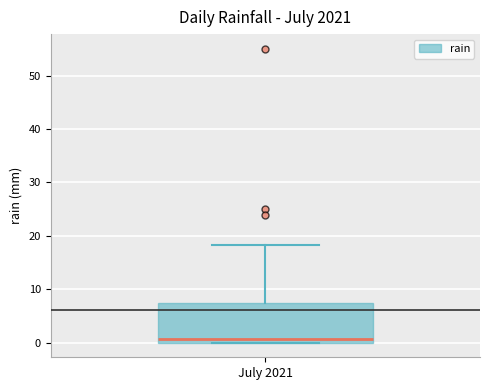

Read this box plot against the y-axis: the position of the median line, the range covered by the box, and the ends of both whiskers. The values are not printed on the chart, so give them approximately, as read against the axis.

median 1, box 0 to 8, whiskers 0 to 18